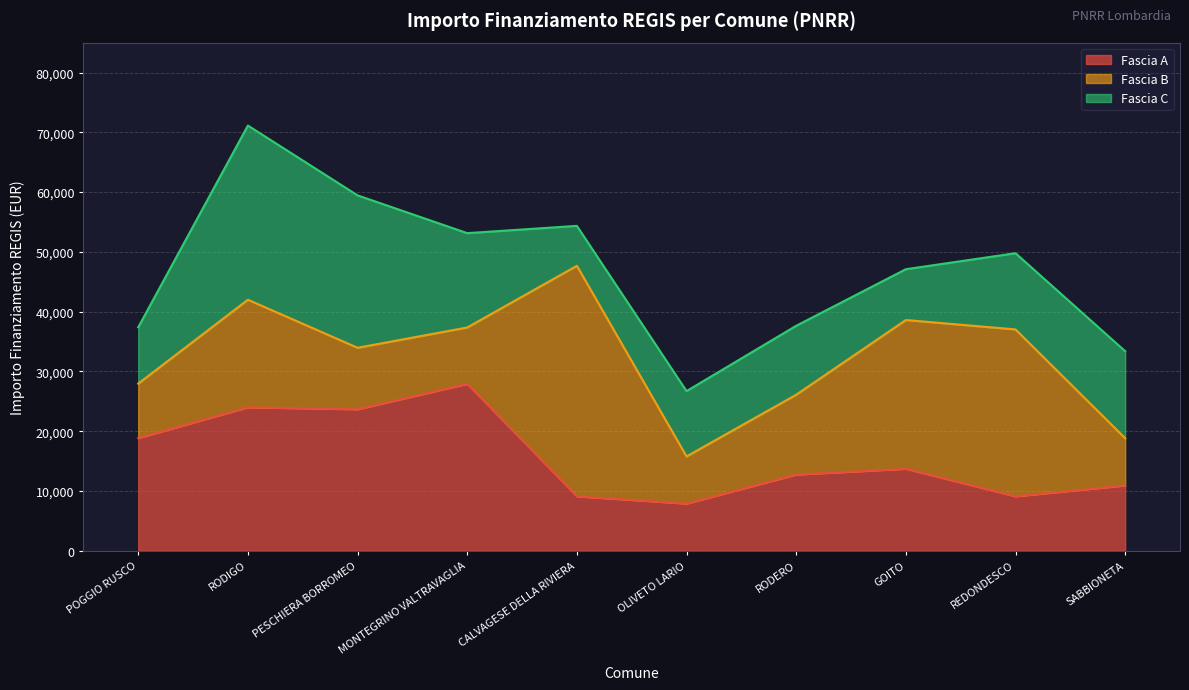

What is the total value across all series at CALVAGESE DELLA RIVIERA?

54347